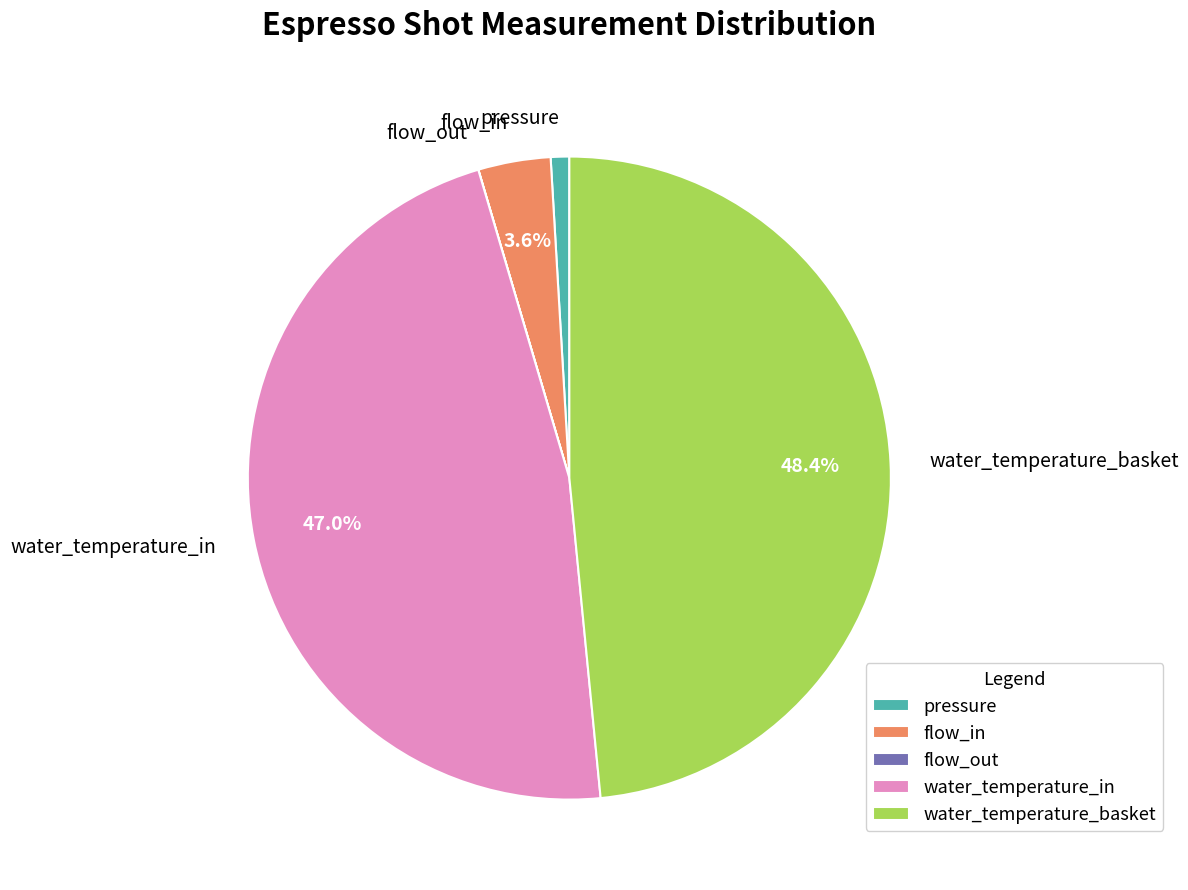

Which slice is the largest?

water_temperature_basket